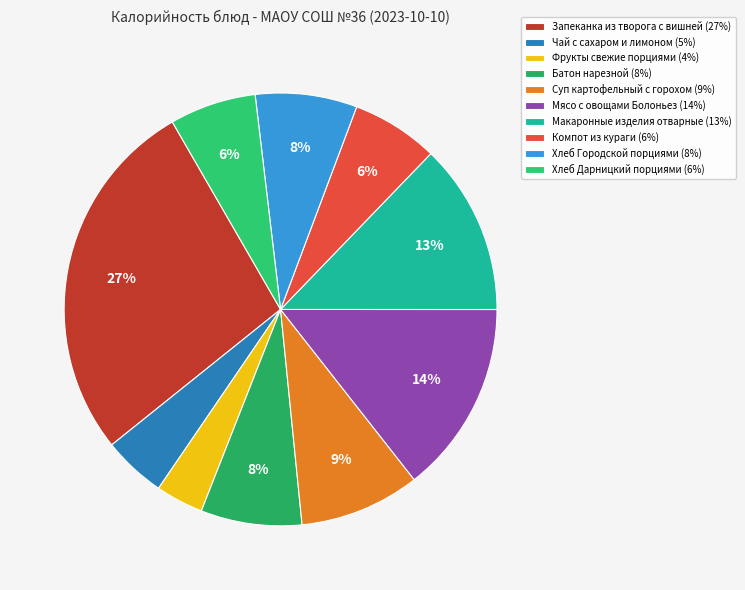

The Мясо с овощами Болоньез slice represents 14% of the pie. True or false?

True